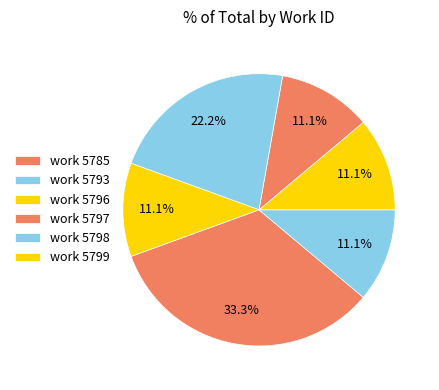

Count the number of slices in the pie.

6